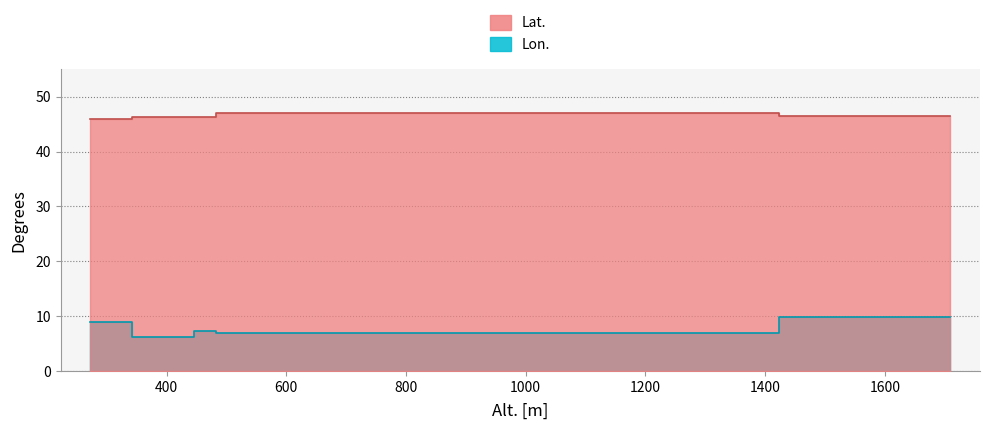

At which category does Lat. reach its first local peak?

485